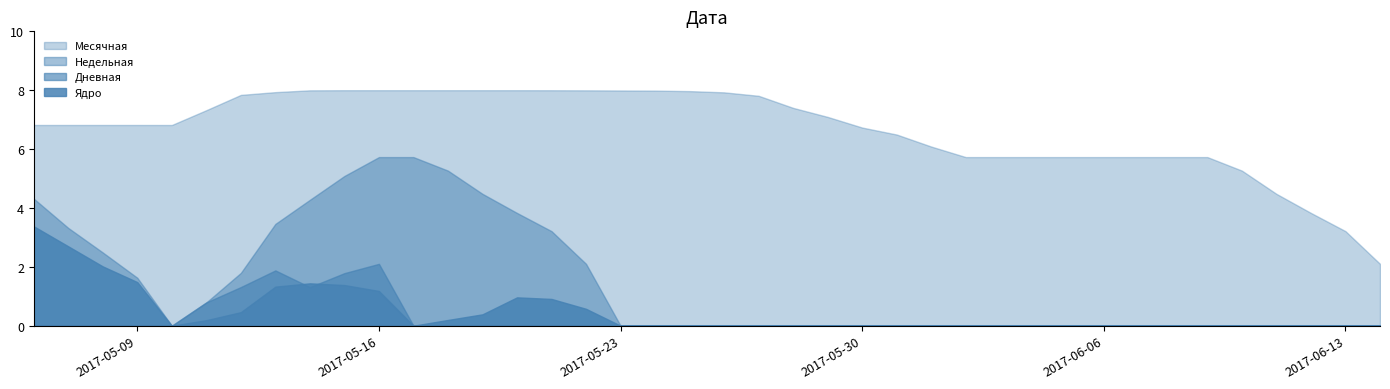

True or false: Недельная has a value of 1934 at 2017-05-31.

False